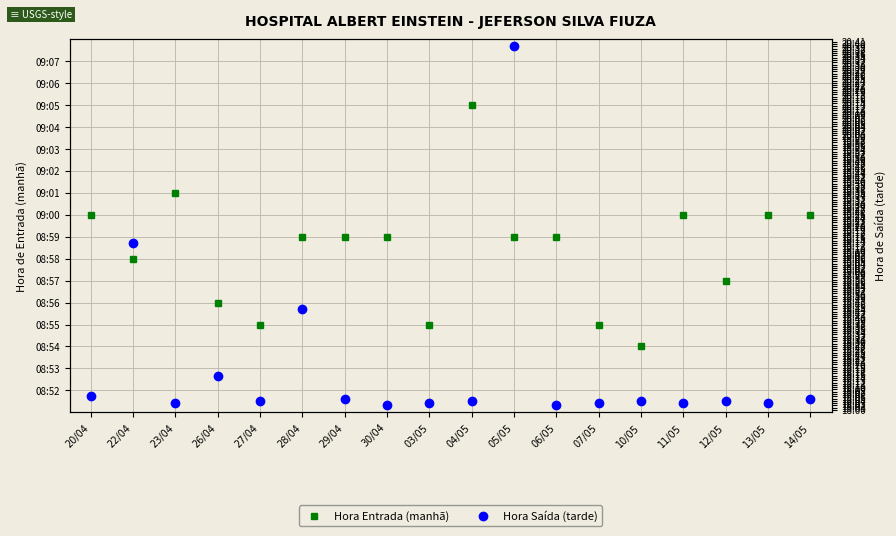

Between 29/04 and 30/04, which series saw the biggest shift?

Hora Saída (tarde)